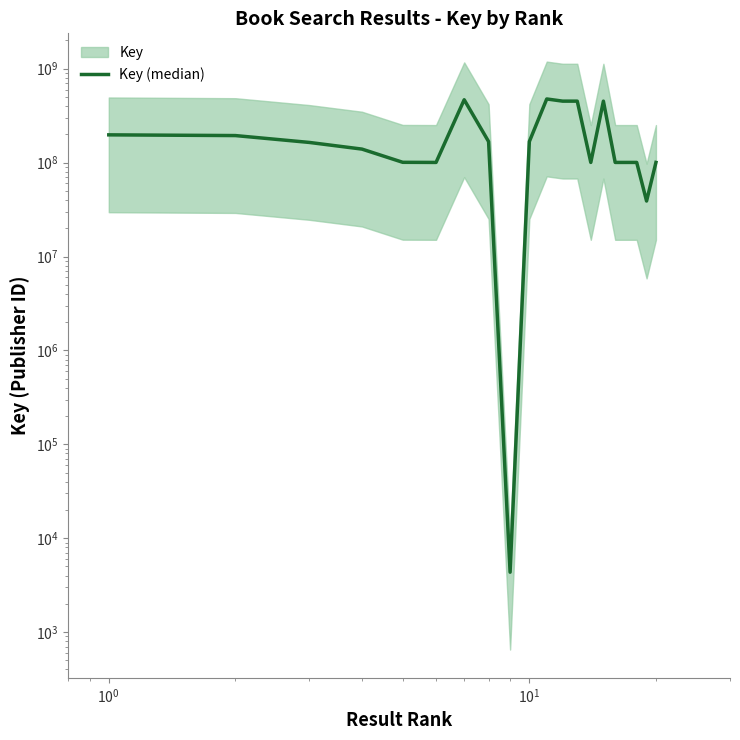

Does the chart have visible grid lines?

No